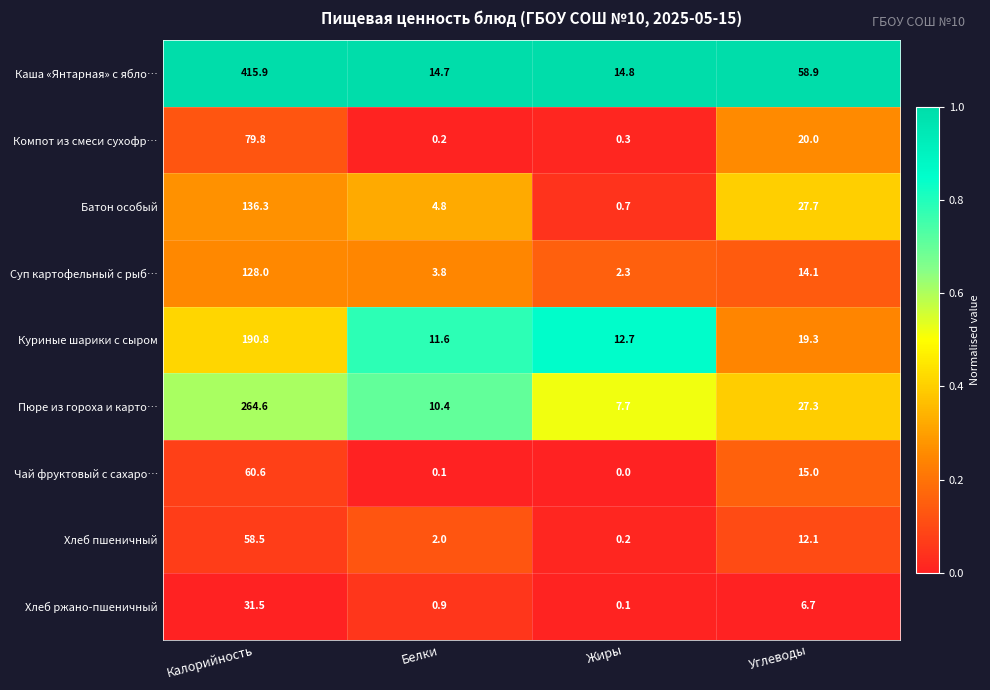

How many series are shown in this chart?

9